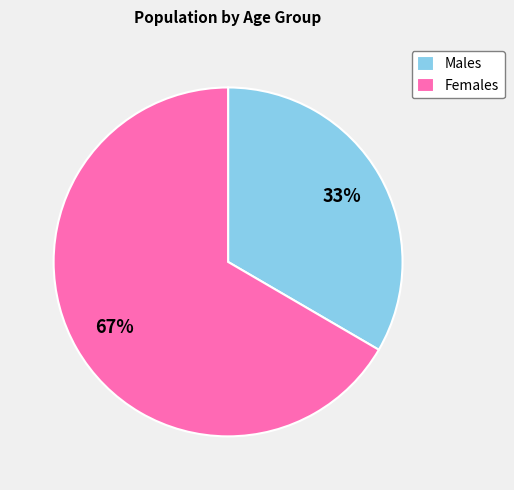

To the nearest percent, what portion does Females represent?

67%